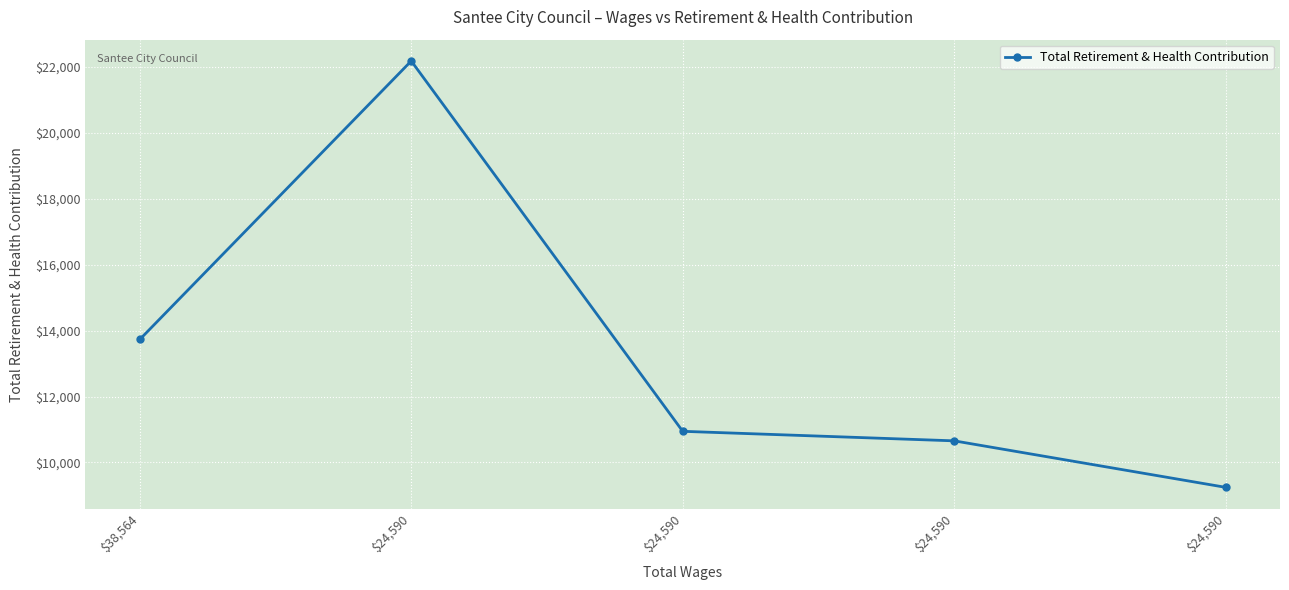

Count the number of categories in the chart.

5